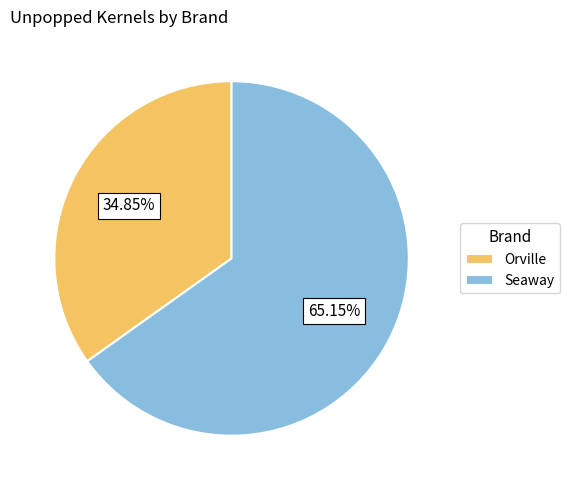

Rank the categories by value from highest to lowest.

Seaway, Orville